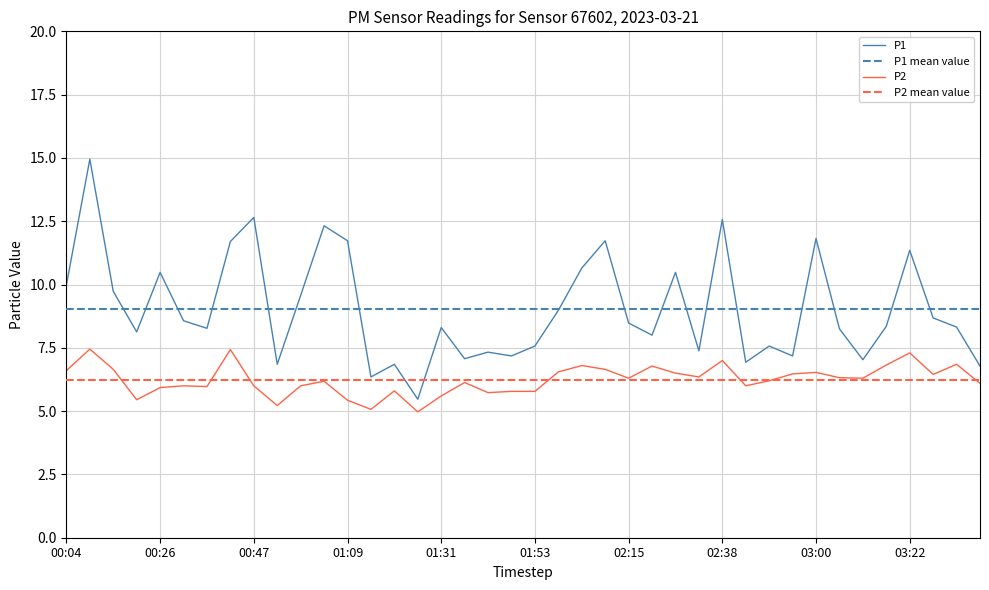

True or false: P2 and P1 cross at least once.

False